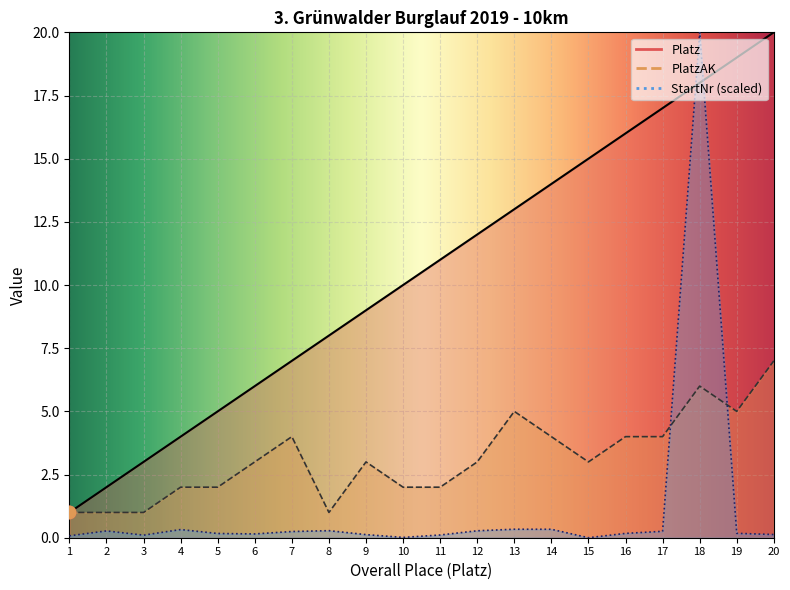

Is the value of PlatzAK at 17 greater than the value of StartNr at 17?

Yes